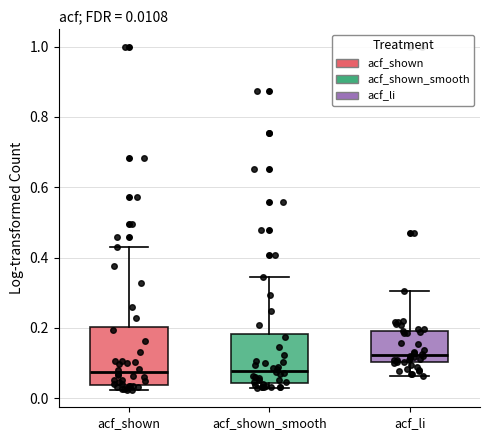

Comparing the boxes themselves (not the whiskers), which one is the tallest?

acf_shown